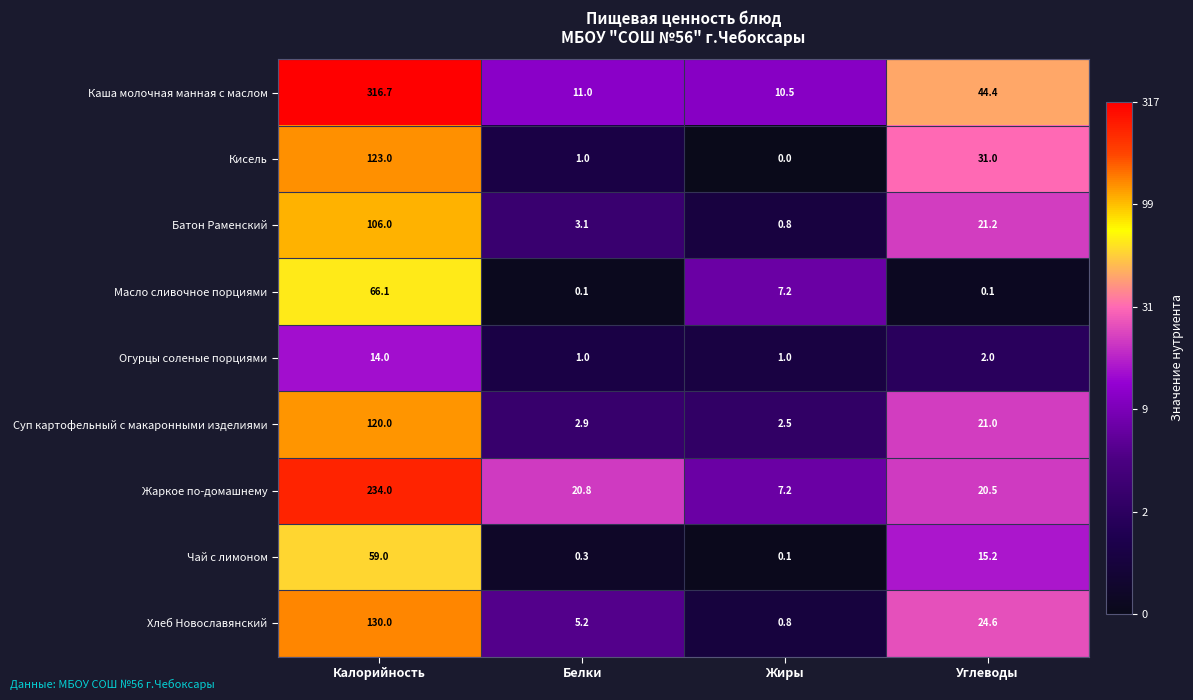

True or false: Жаркое по-домашнему has a value of 5.7 at Углеводы.

False